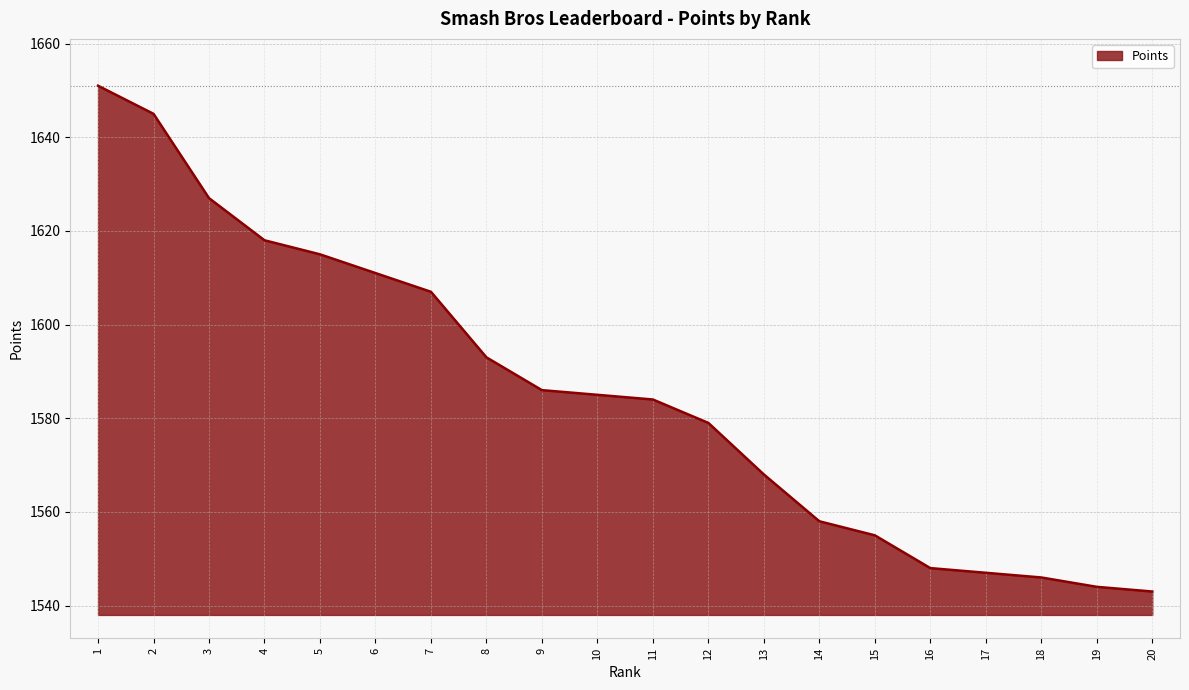

What is the minimum value shown in the chart?

1543